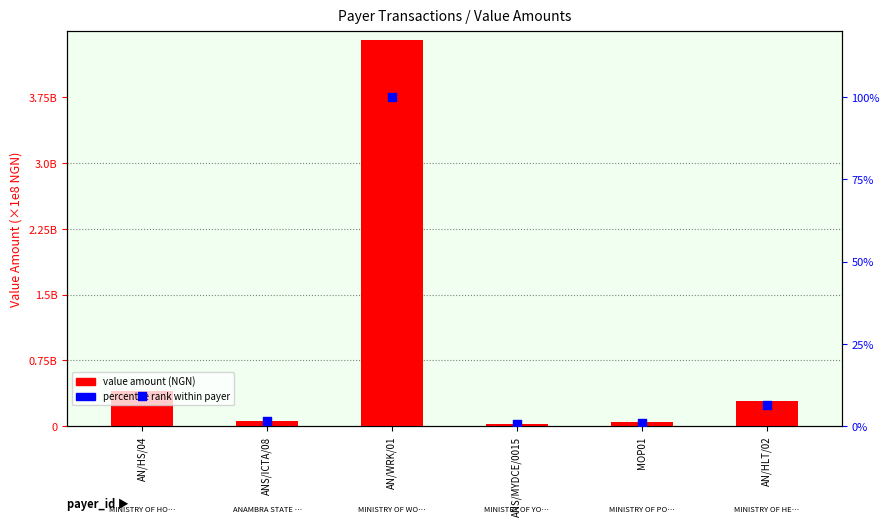

At how many categories does at least one series exceed 58?

1